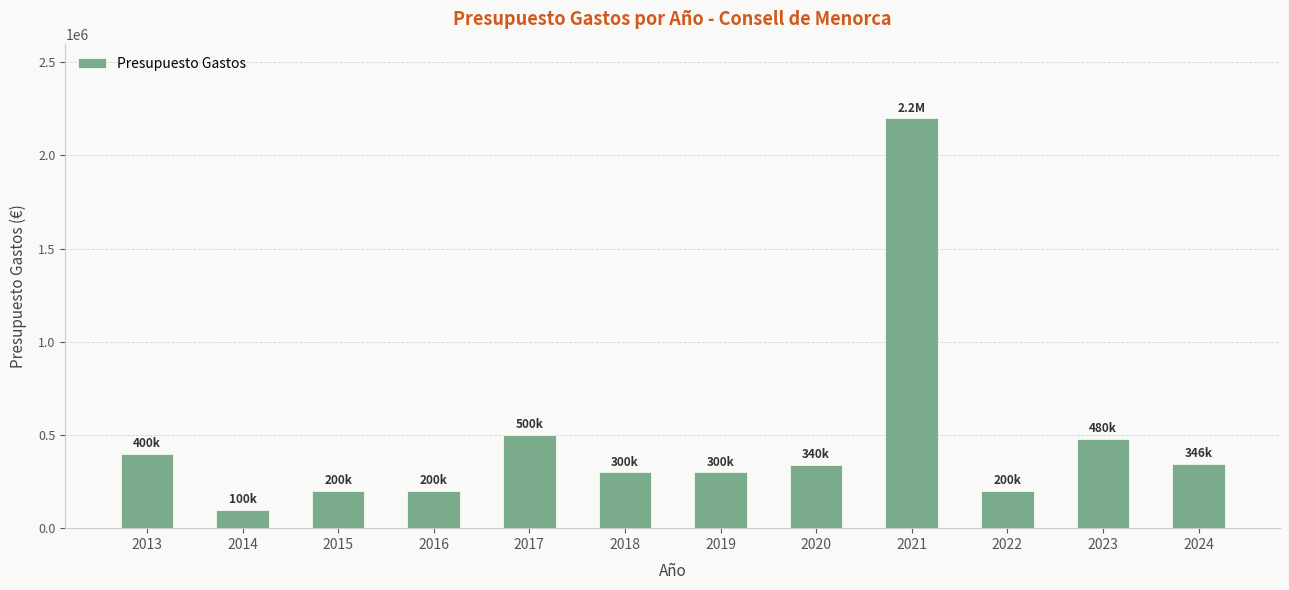

What is the maximum value shown in the chart?

2200000